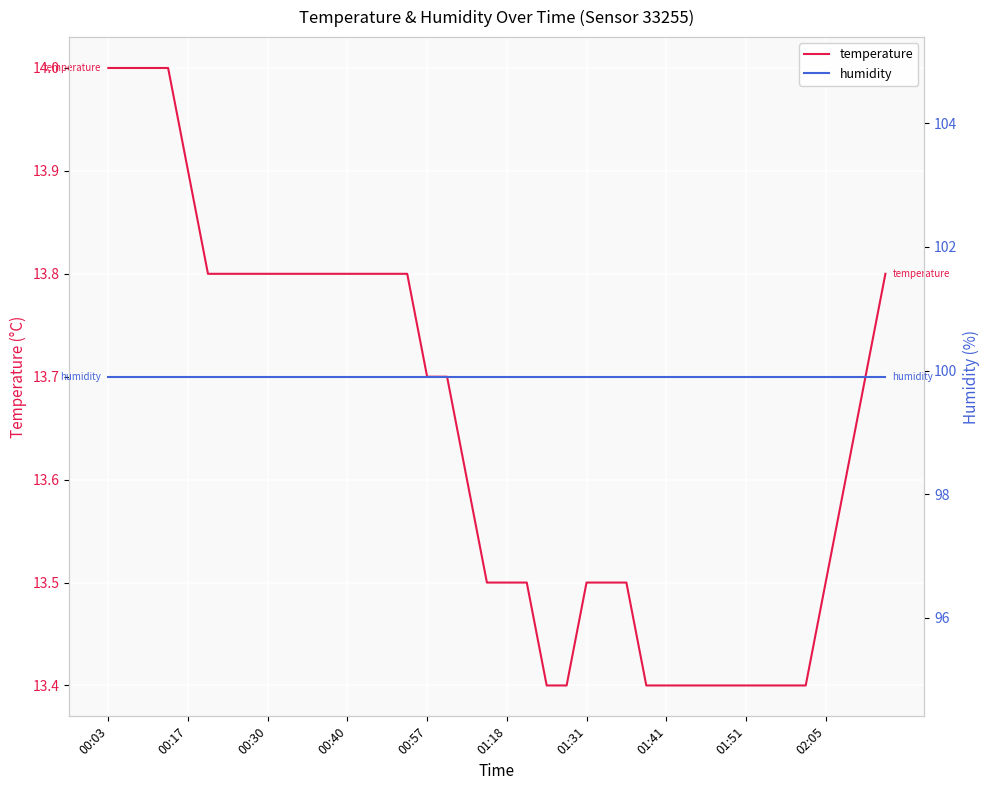

The temperature series shows 13.8 at 00:40. True or false?

True